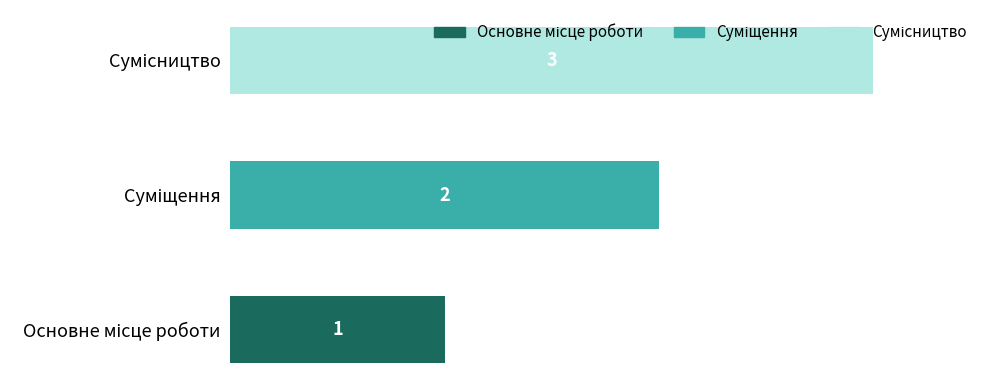

Rank the categories by value from lowest to highest.

Основне місце роботи, Суміщення, Сумісництво